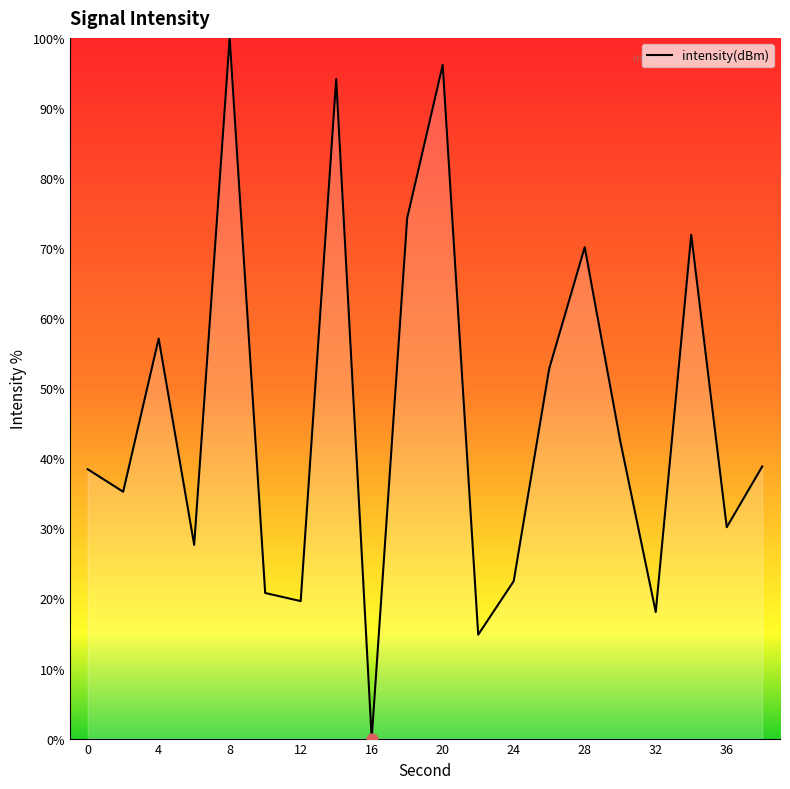

What is the maximum value shown in the chart?

100.0